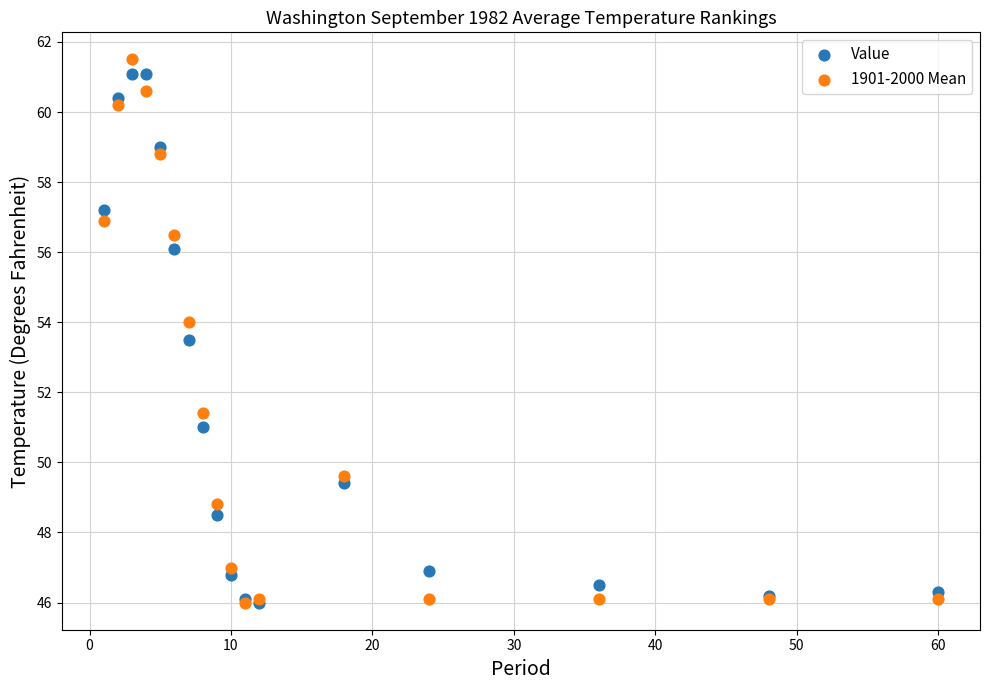

In the Value series, what Y value is closest to 53?

53.5